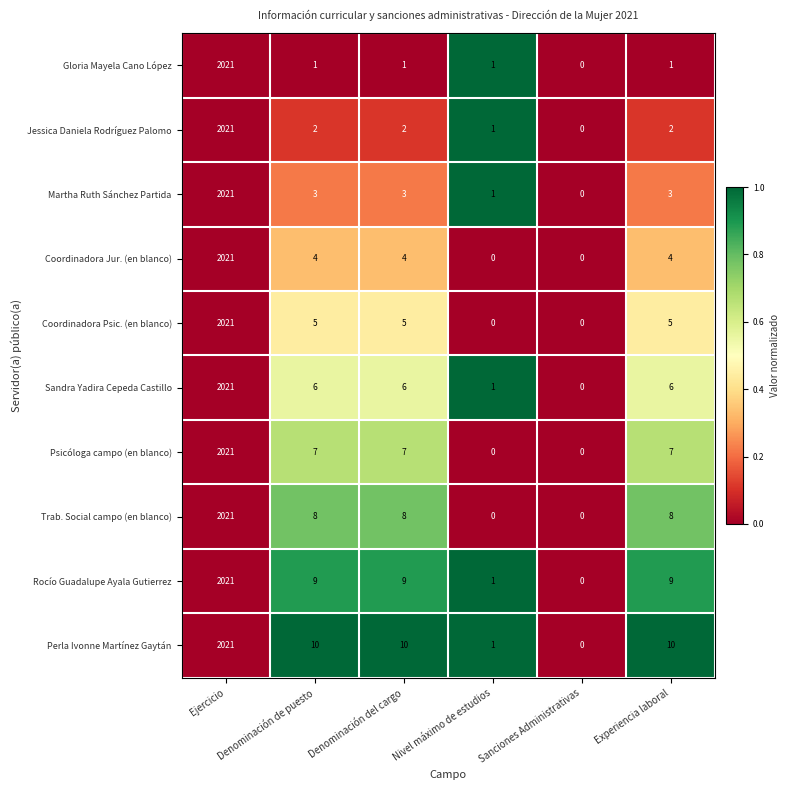

What is the difference between the maximum and minimum values in the Jessica Daniela Rodríguez Palomo series?

2021